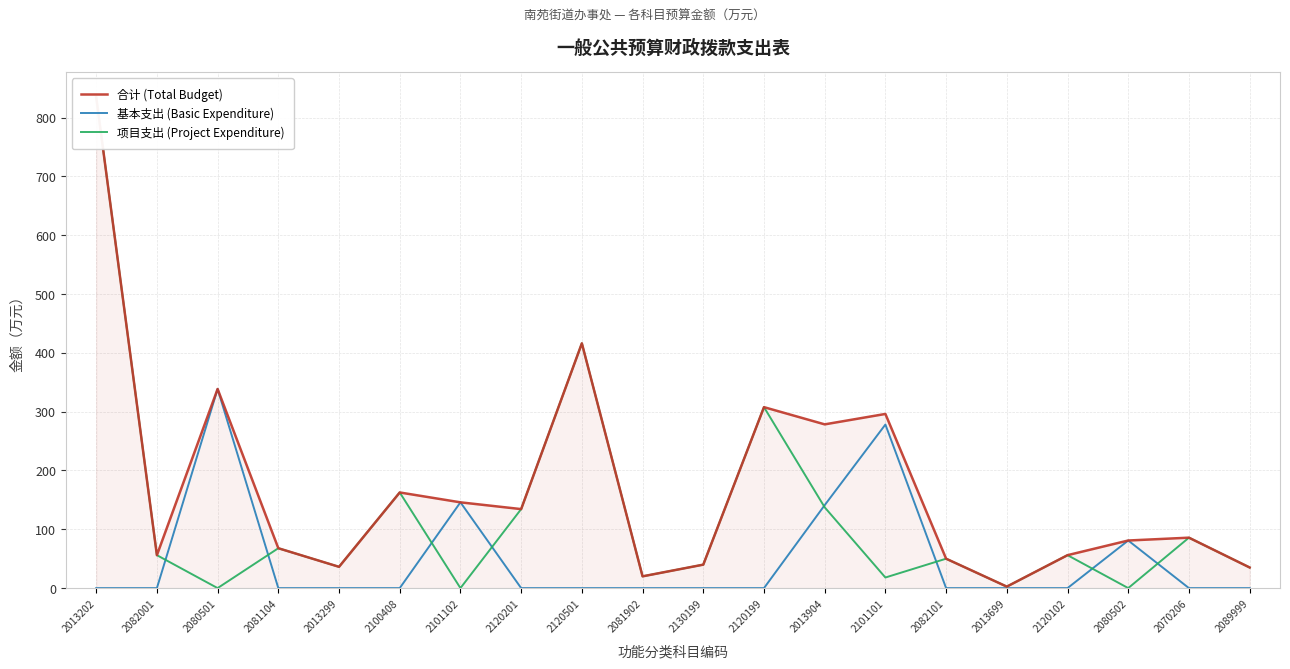

List the series in order of their overall mean, lowest first.

基本支出 (Basic Expenditure), 项目支出 (Project Expenditure), 合计 (Total Budget)